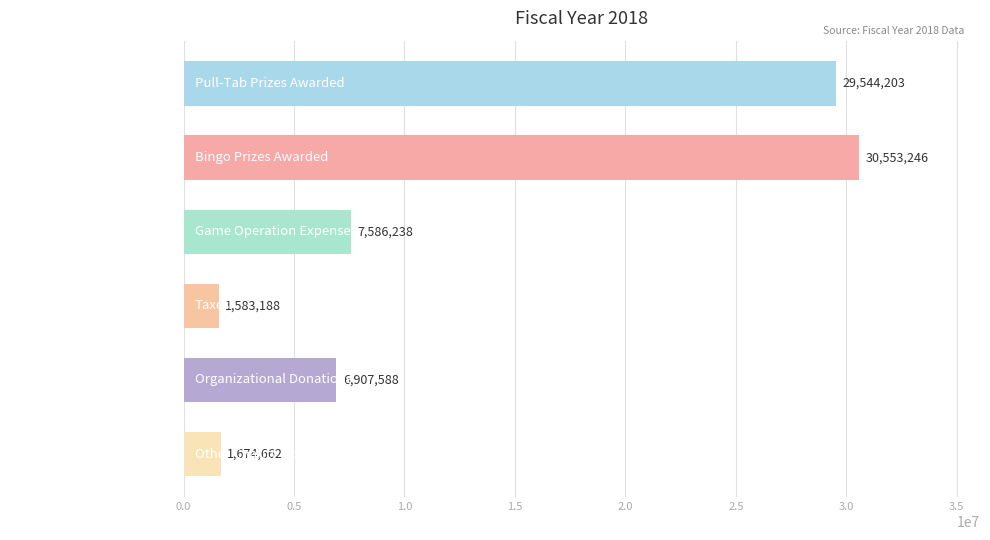

True or false: the data shows 7586238.4 at Game Operation Expenses.

True